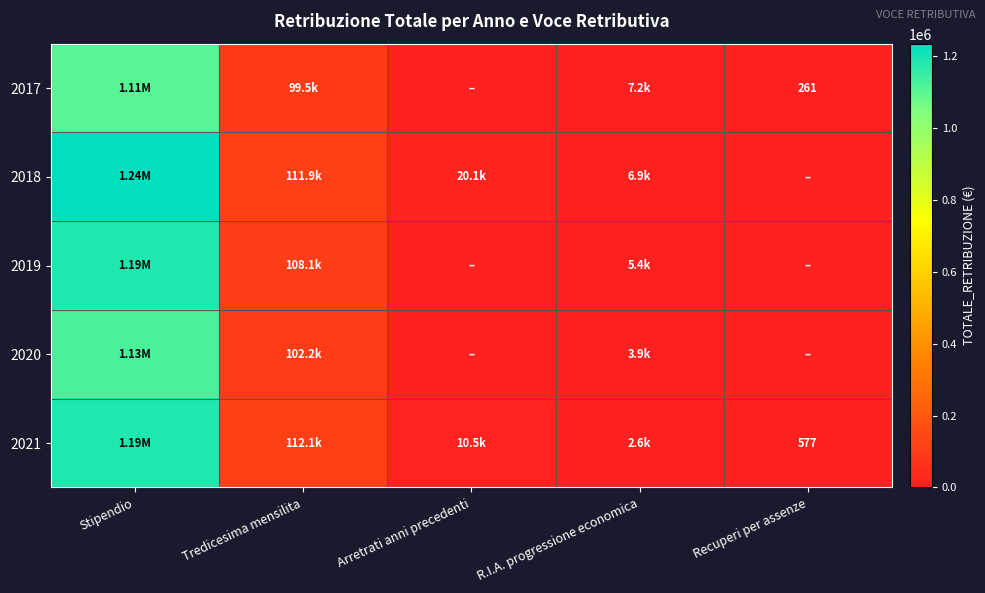

At how many categories does at least one series exceed 493632?

1